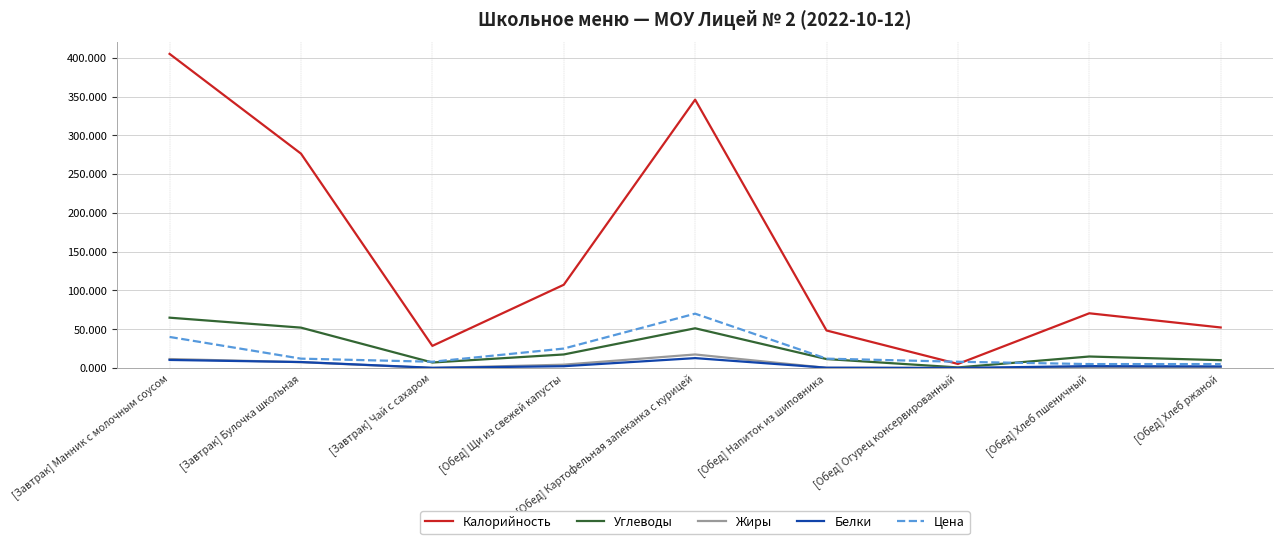

What is the difference between the maximum and minimum values in the Жиры series?

17.4